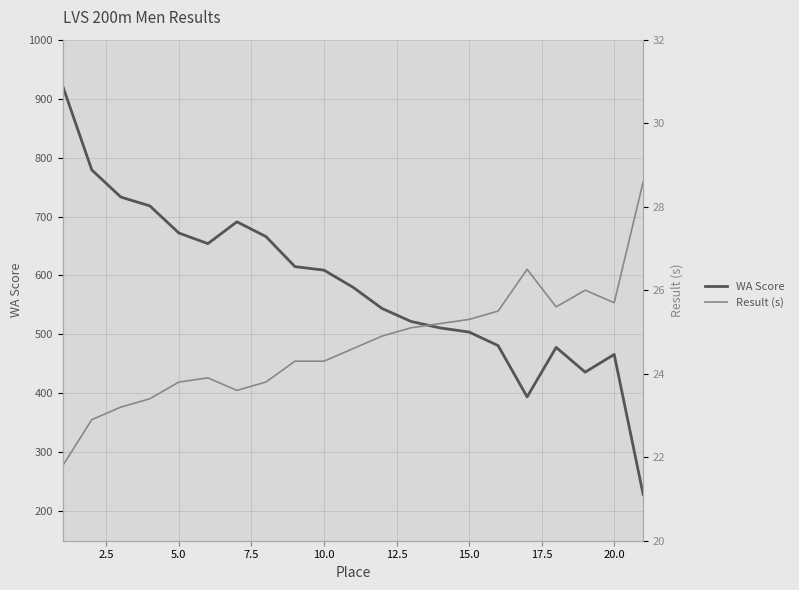

The value of Result (s) at 2.5 is 22.9. True or false?

True